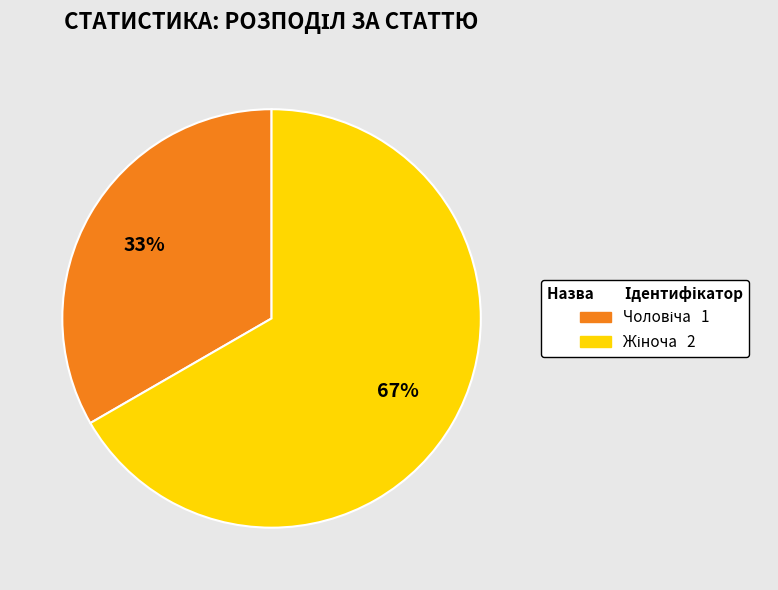

Is there any slice that represents more than half of the pie?

Yes